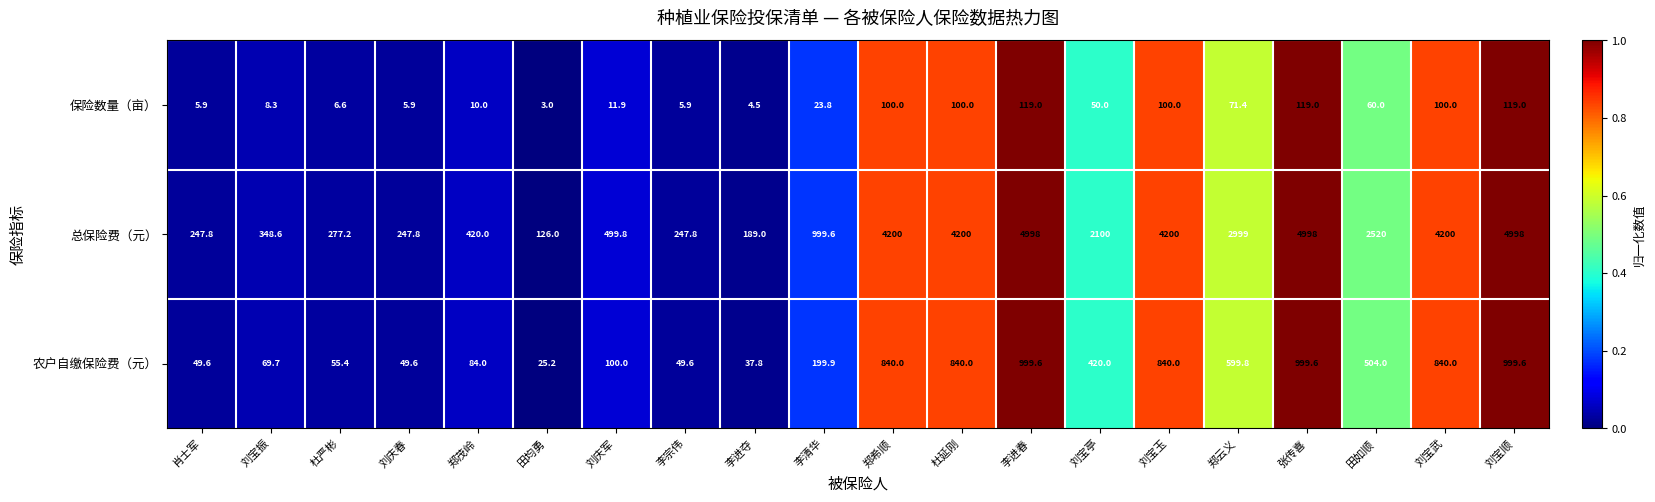

At which category does the chart reach its minimum across all series?

田均勇